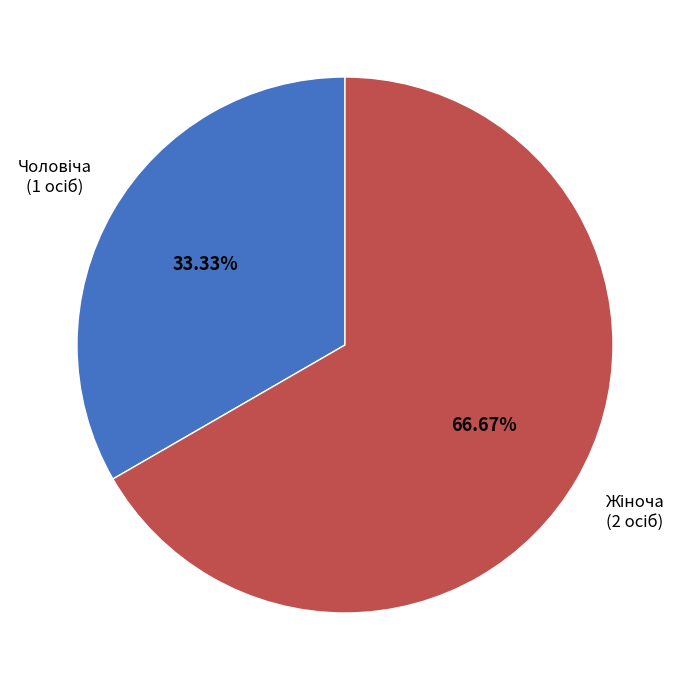

What portion of the pie excludes Жіноча?

33.3%